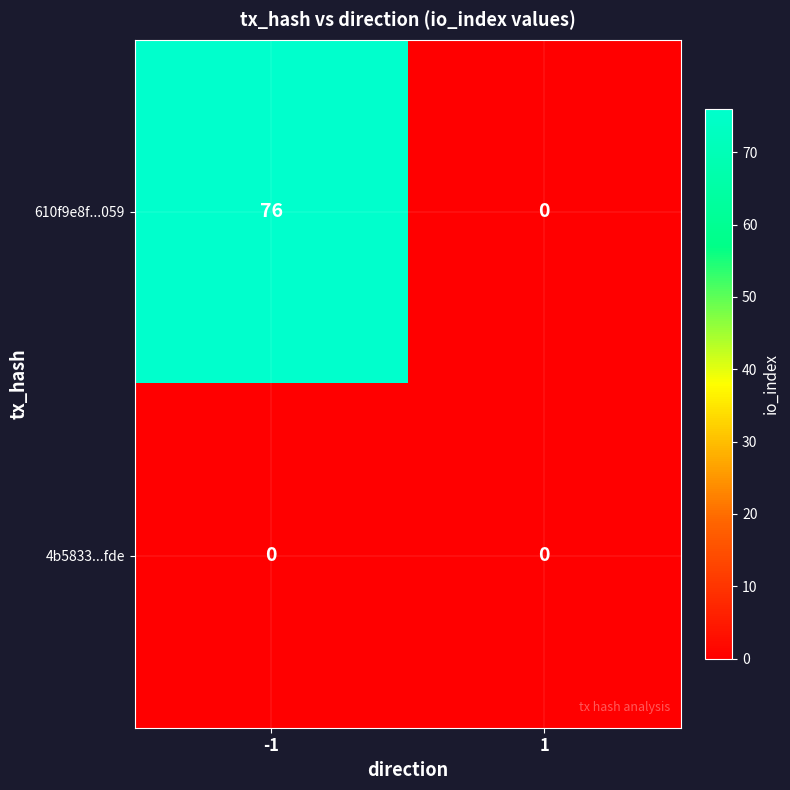

What is the average value of the 610f9e8f...059 series?

38